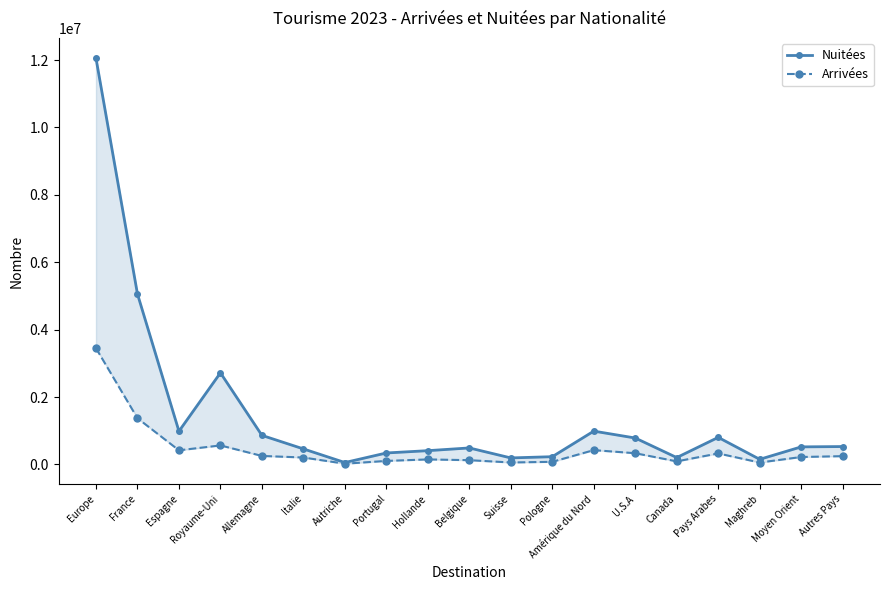

Is it true that Arrivées equals 166443 at Amérique du Nord?

False